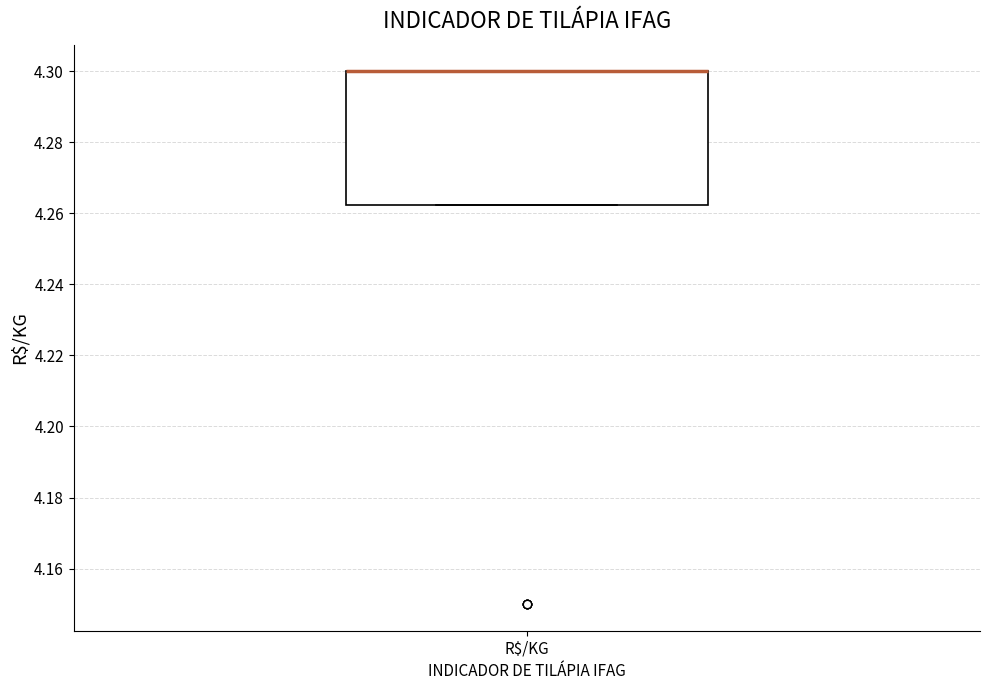

Read this box plot against the y-axis: the position of the median line, the range covered by the box, and the ends of both whiskers. The values are not printed on the chart, so give them approximately, as read against the axis.

median 4.300 (drawn on the box's upper edge), box 4.262 to 4.300, whiskers 4.262 to 4.300